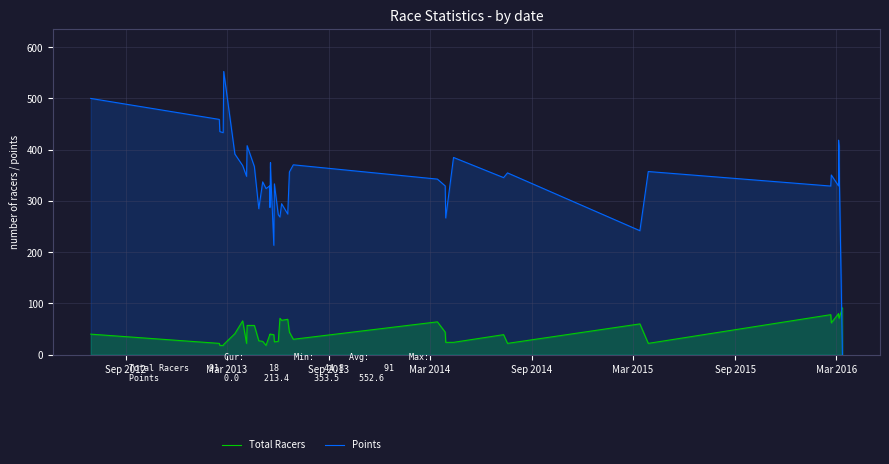

What are all the series names shown in the legend?

Total Racers, Points